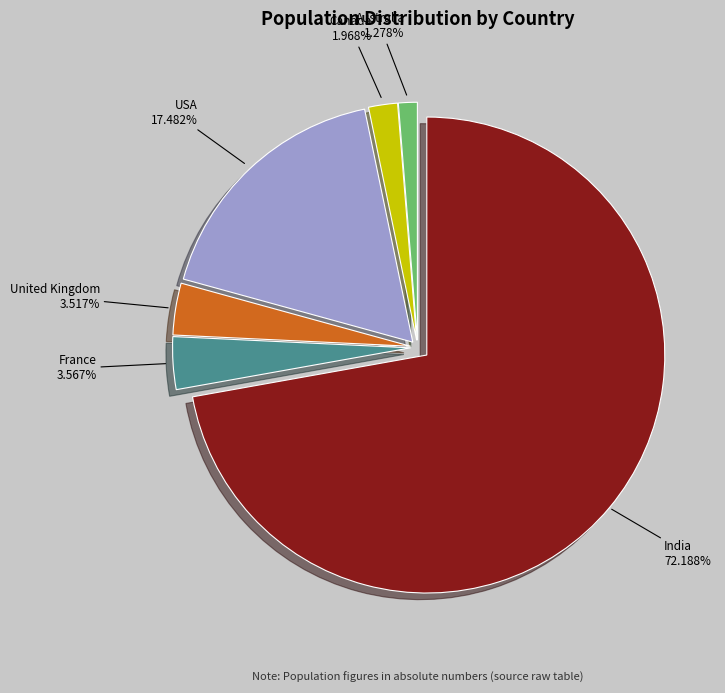

Between Canada and France, which is larger?

France